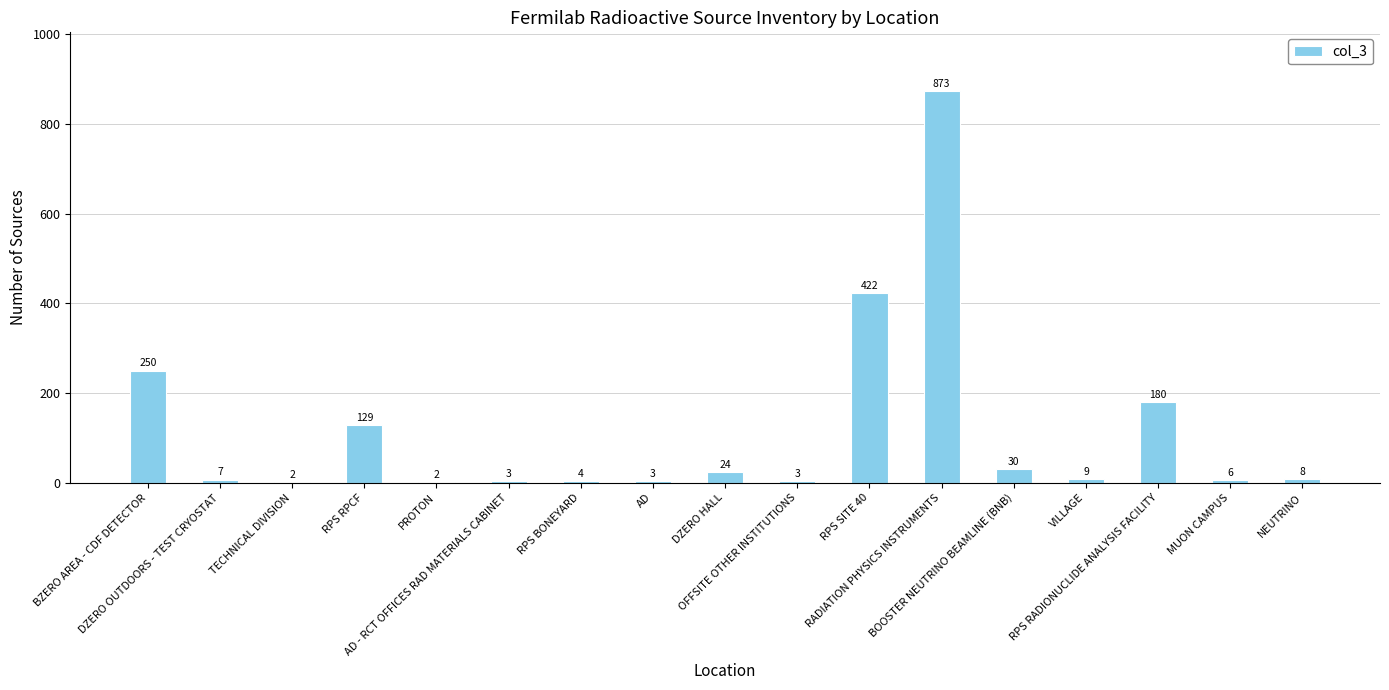

What is the sum of all values?

1955